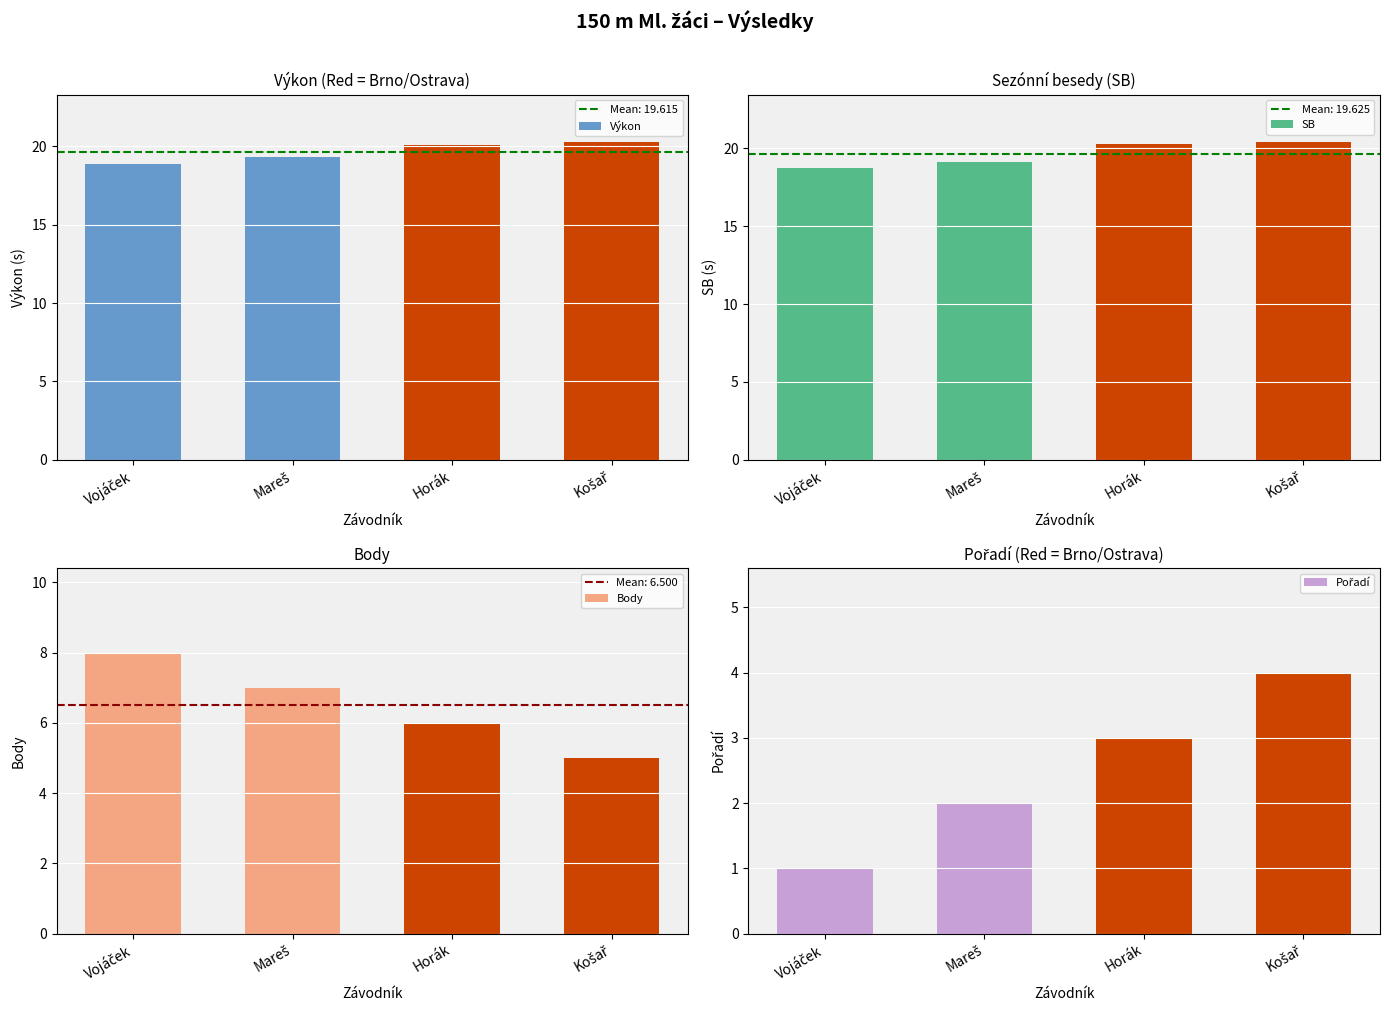

What is the sum of all Výkon values?

78.5